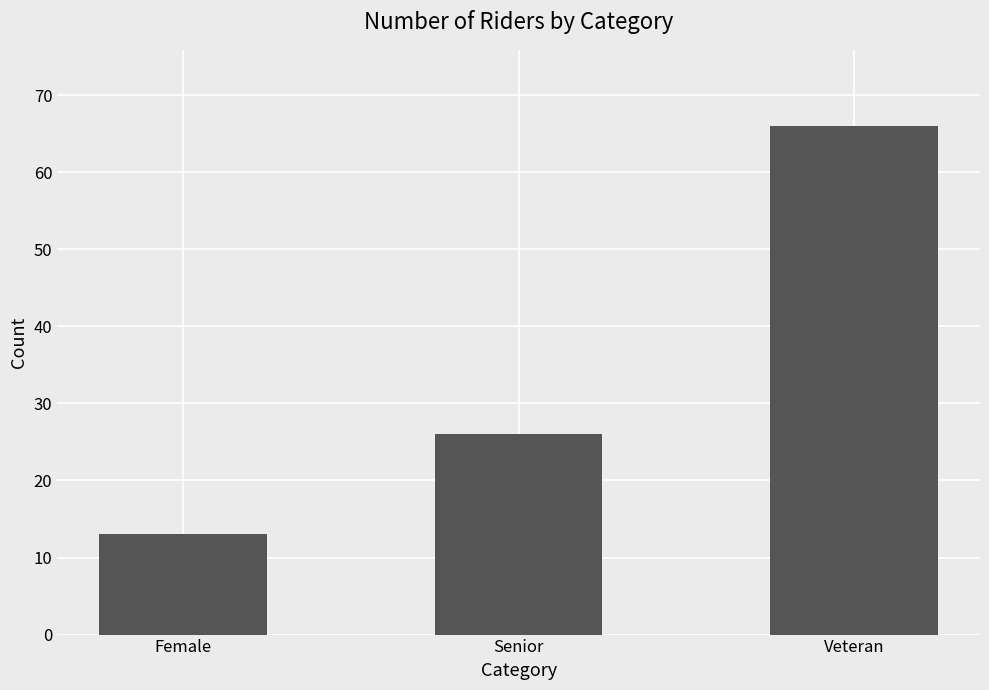

Reading left to right, what are all the values shown in this chart?

13	26	66